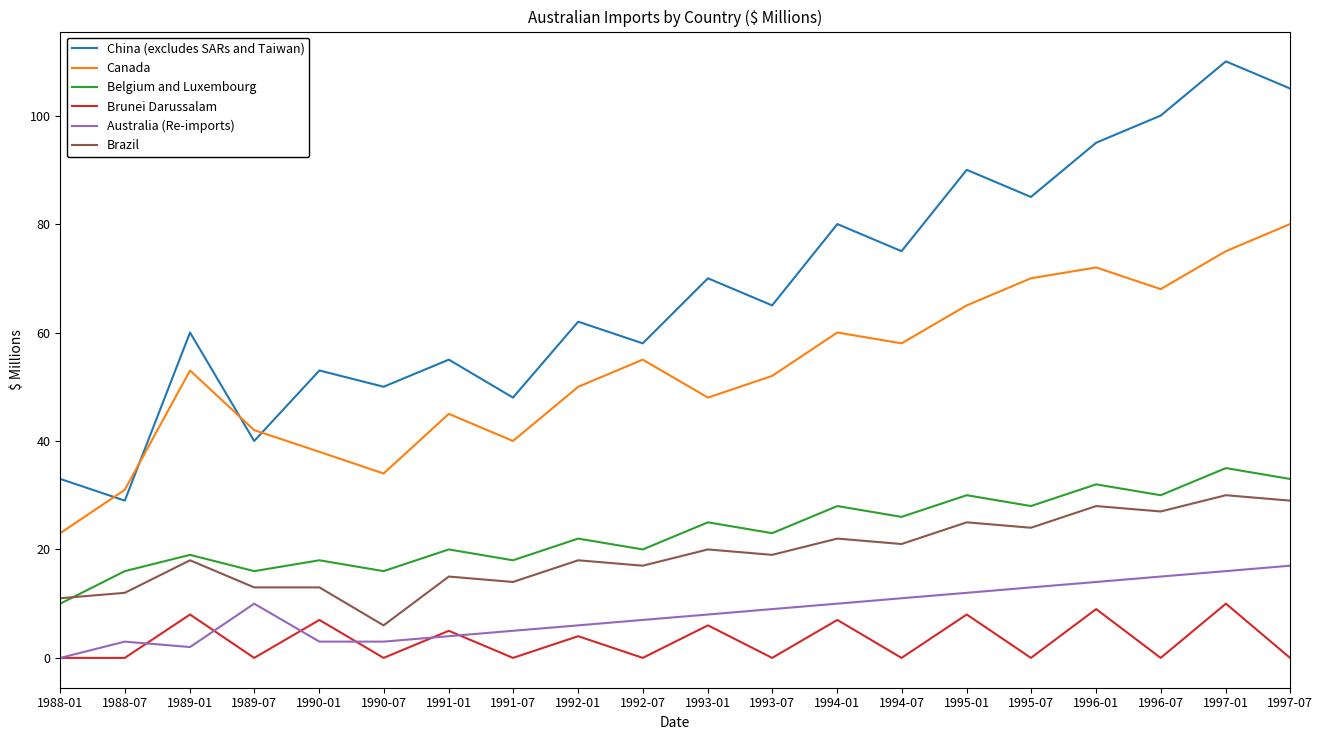

The Canada series shows 60 at 1994-01. True or false?

True